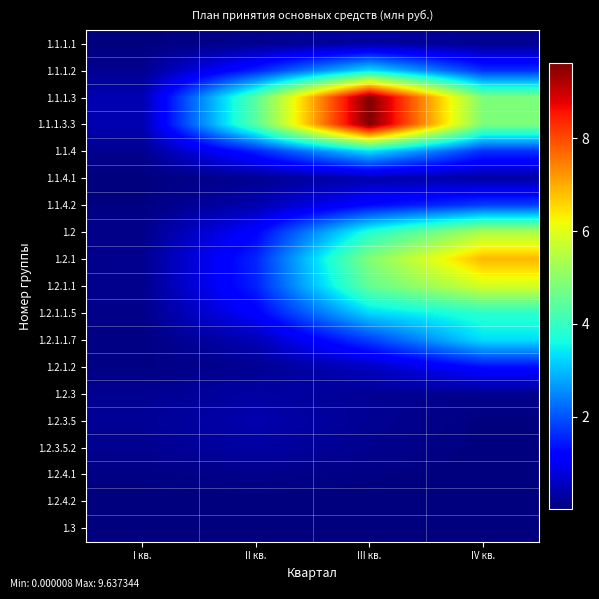

What is the maximum value shown in the chart?

9.6